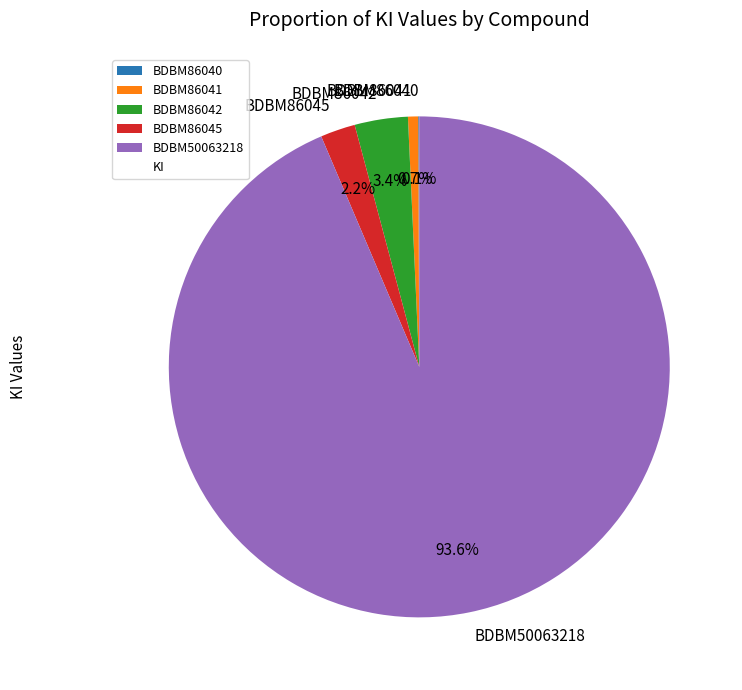

Which category has the biggest portion of the pie?

BDBM50063218